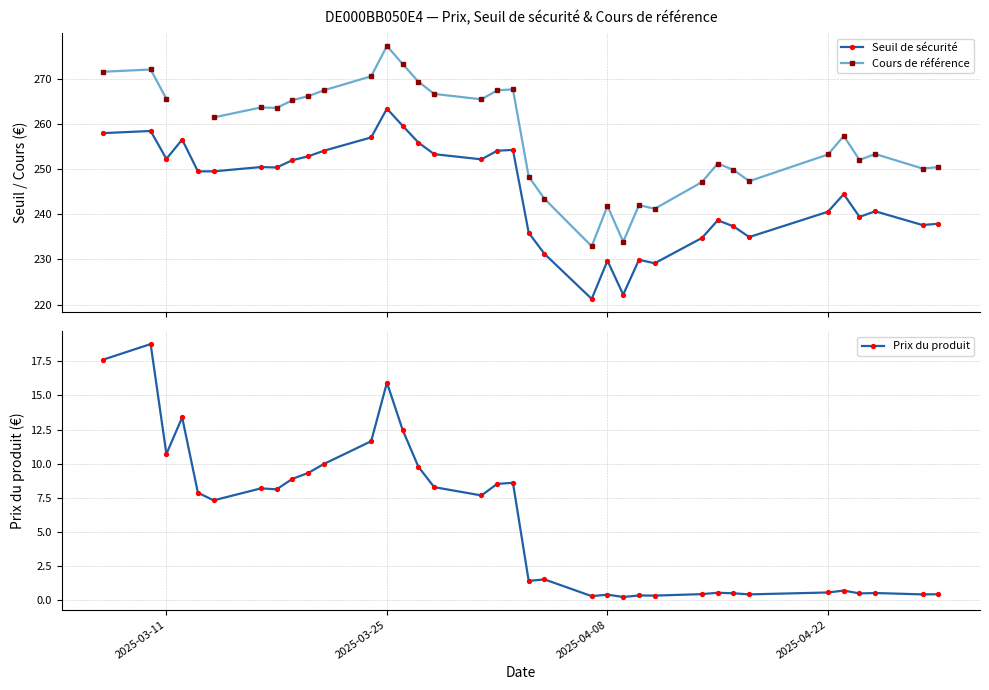

What is the value of the Seuil de sécurité point at the 30th from the left?

234.9